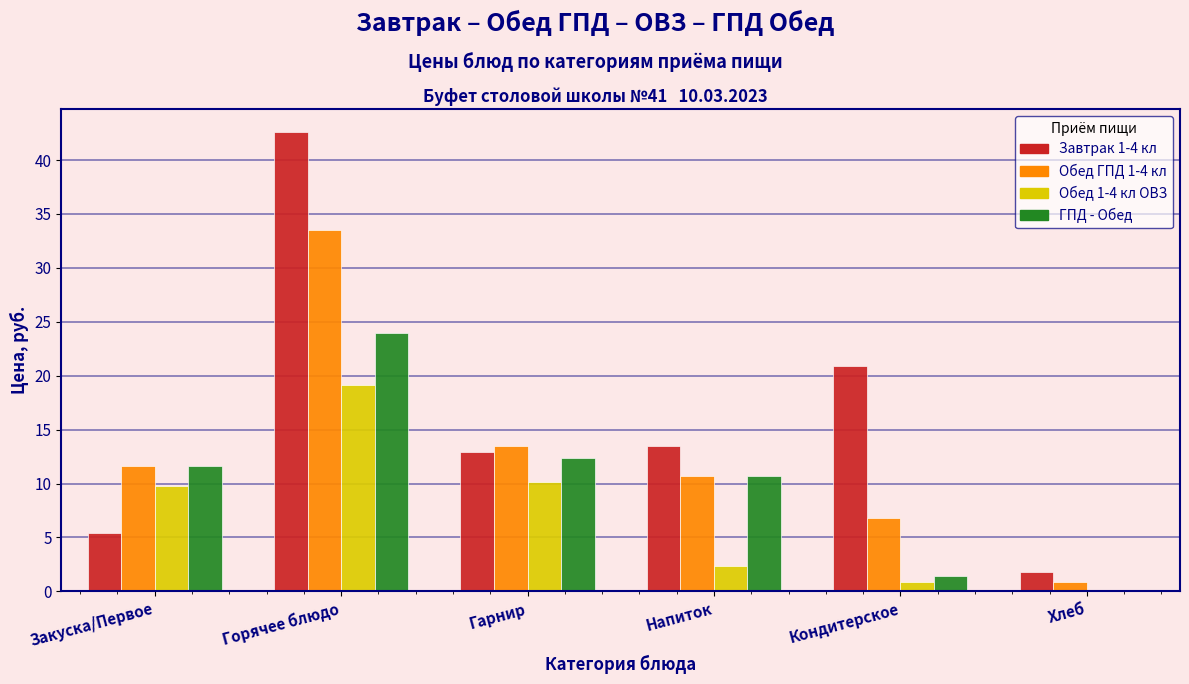

What is the sum of all Обед 1-4 кл ОВЗ values?

42.3